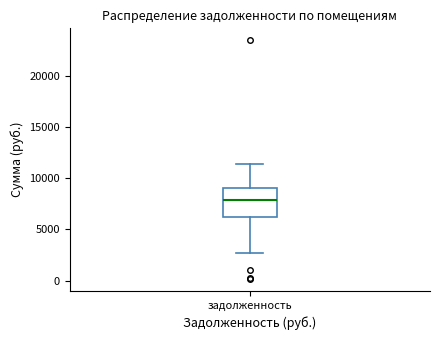

Transcribe this box plot: give where the median line is, the range the box spans, and where the two whiskers end, as read against the y-axis. The values are not printed on the chart, so give them approximately, as read against the axis.

median 8000, box 6000 to 9000, whiskers 2500 to 11500